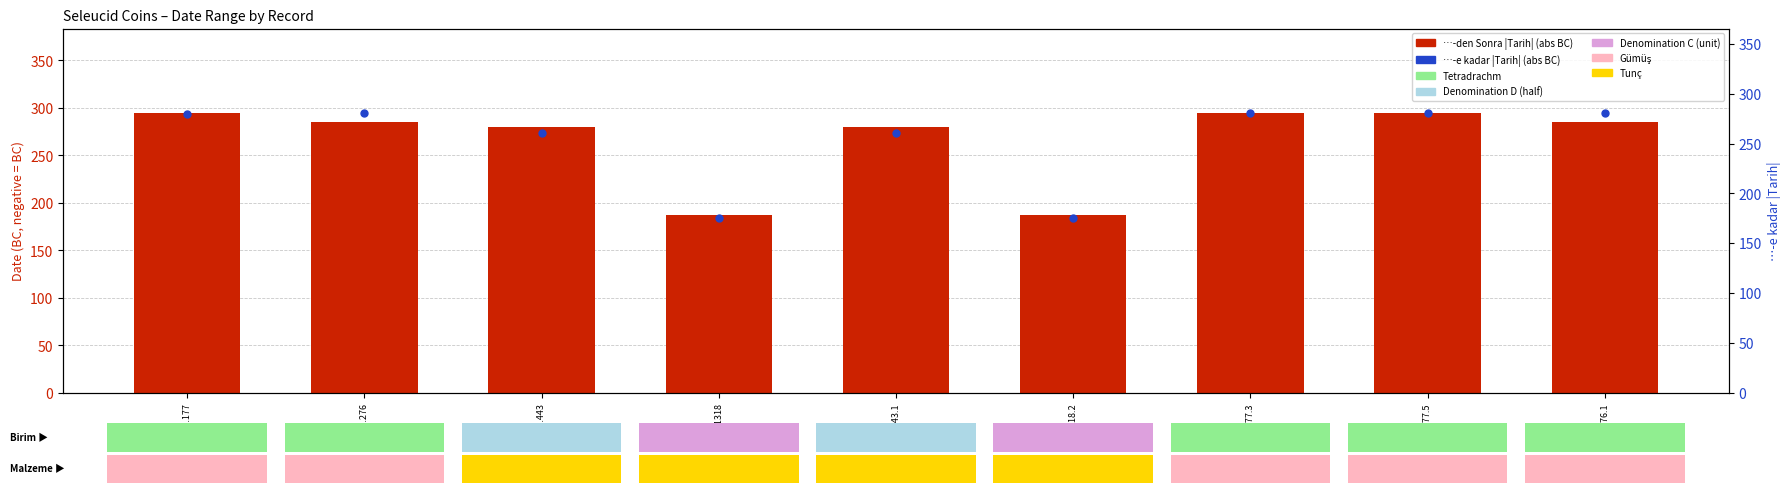

Which series reaches the maximum Y coordinate?

…-den Sonra |Tarih| (abs)